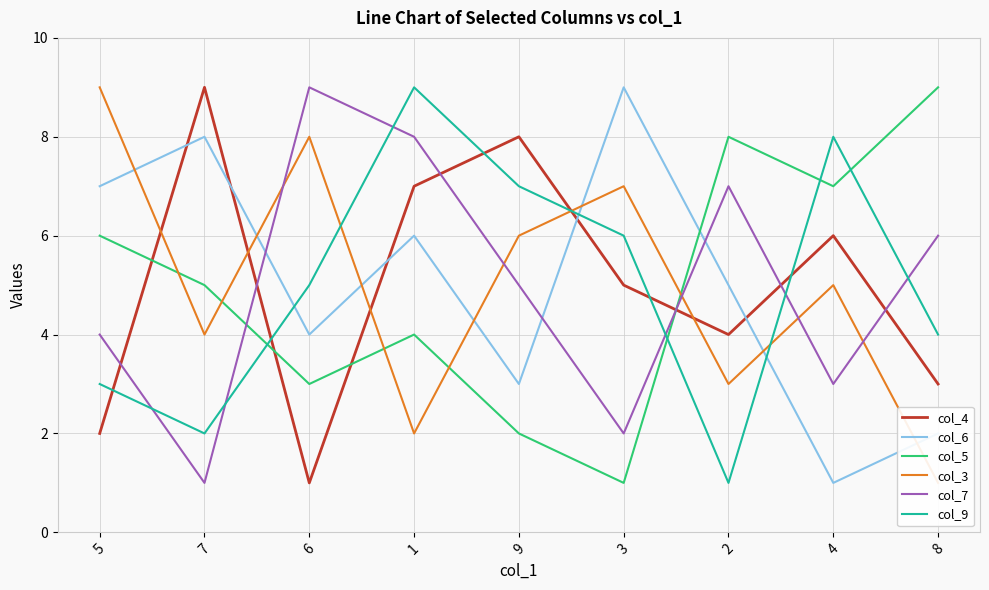

What is the difference between the maximum and second lowest values in the col_9 series?

7